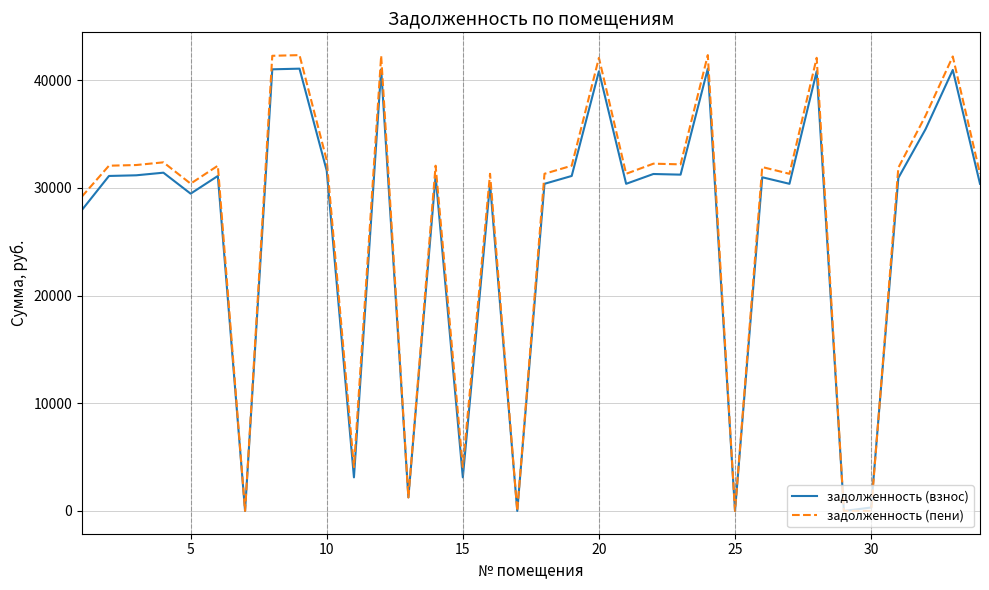

Which series has the widest spread of values?

задолженность (пени)